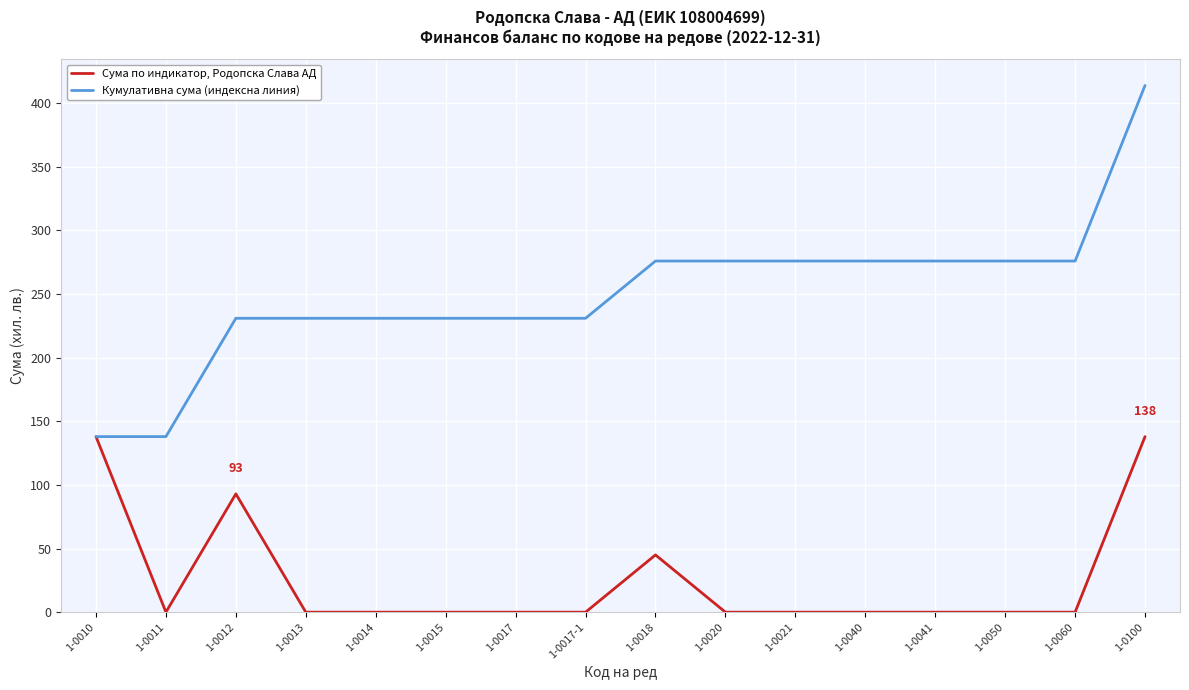

Rank the series by their maximum value, from lowest to highest.

Сума по индикатор, Родопска Слава АД, Кумулативна сума (индексна линия)